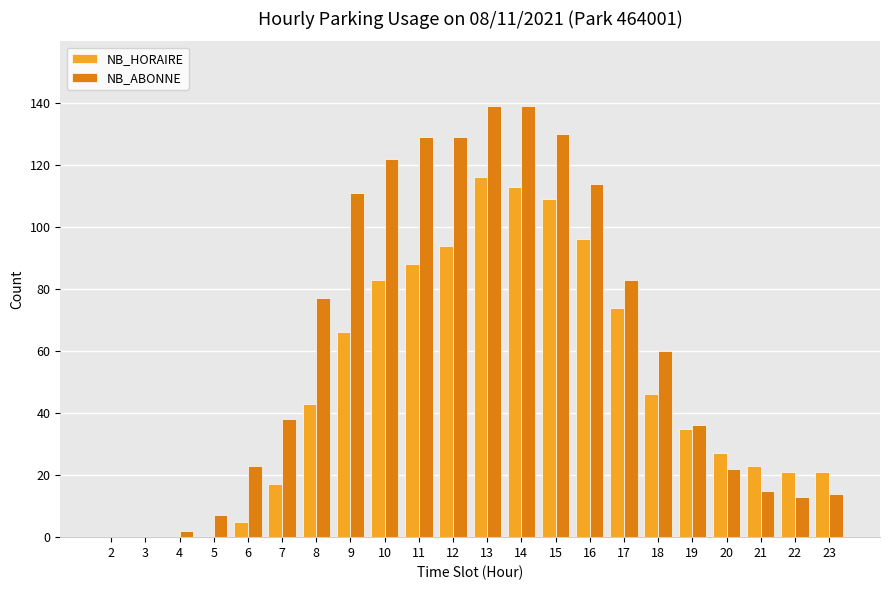

Reading left to right, list all the values displayed in this chart.

NB_HORAIRE: 0	0	0	0	5	17	43	66	83	88	94	116	113	109	96	74	46	35	27	23	21	21
NB_ABONNE: 0	0	2	7	23	38	77	111	122	129	129	139	139	130	114	83	60	36	22	15	13	14